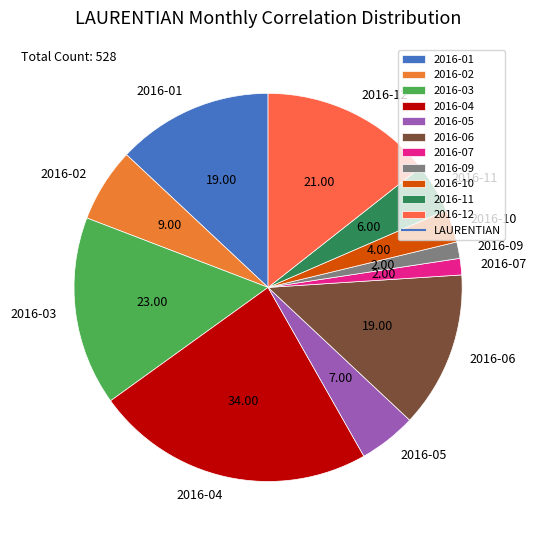

Is there a majority slice in this chart?

No